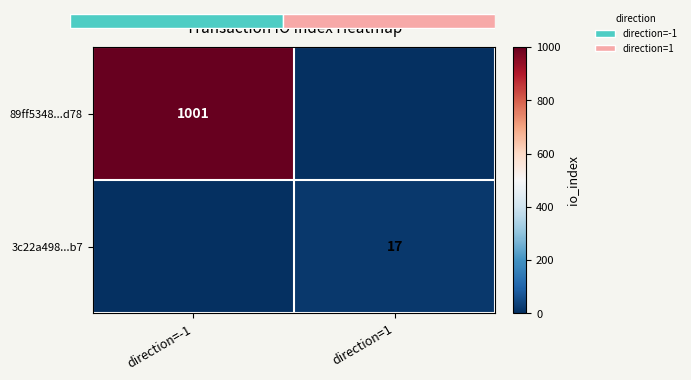

How many data points does each series have?

2